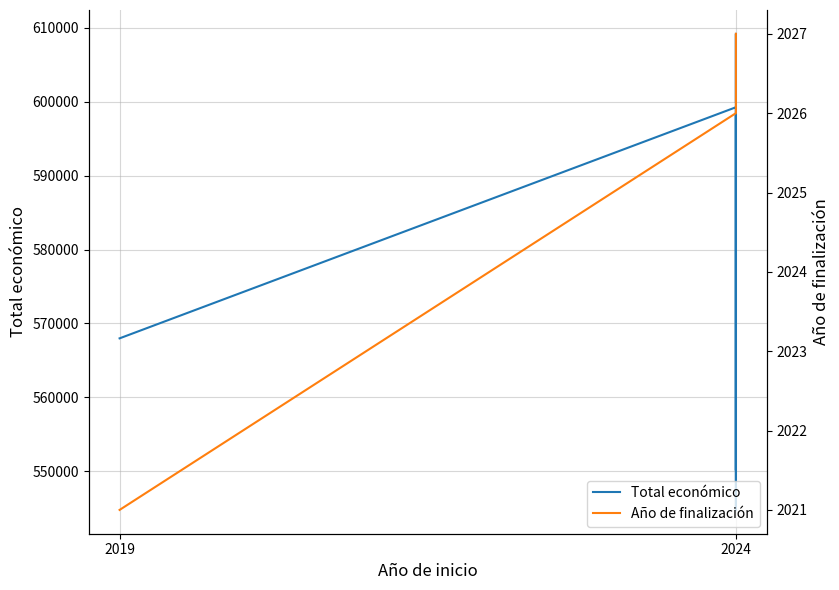

What is the difference between the maximum and second lowest values in the Año de finalización series?

1